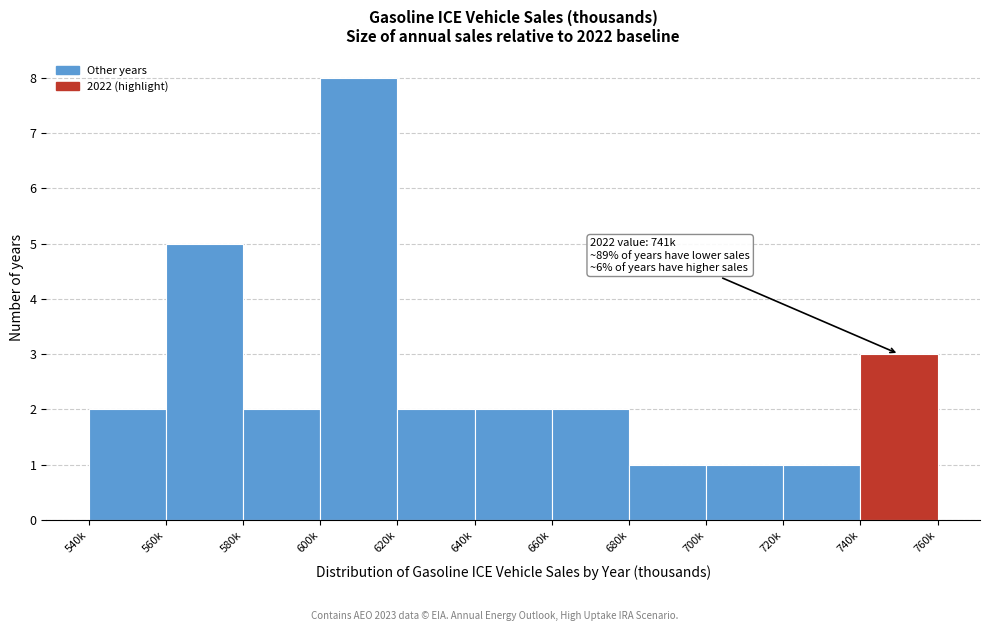

Reading left to right, what are all the values shown in this chart?

540k=2	560k=5	580k=2	600k=8	620k=2	640k=2	660k=2	680k=1	700k=1	720k=1	740k=3